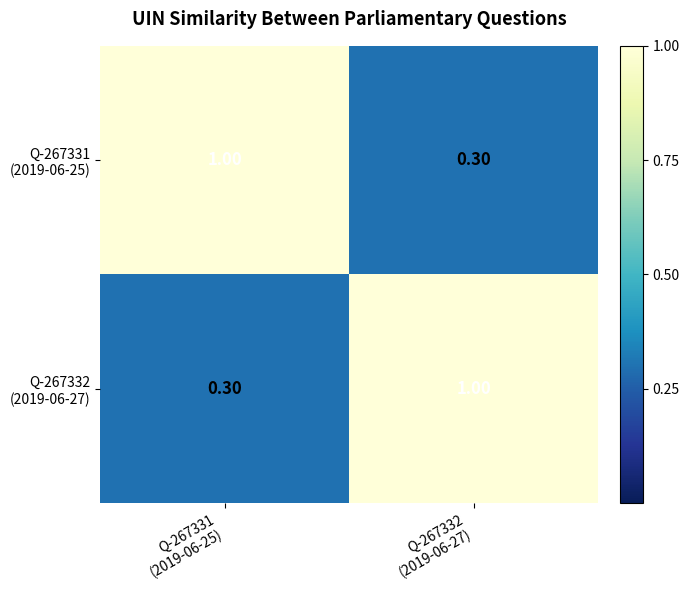

At which category does the chart reach its peak across all series?

Q-267331
(2019-06-25)